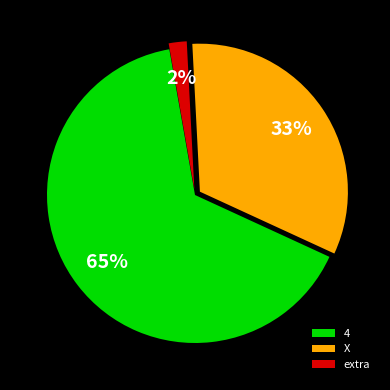

To the nearest percent, what is the difference between the largest and smallest slice percentages?

63%